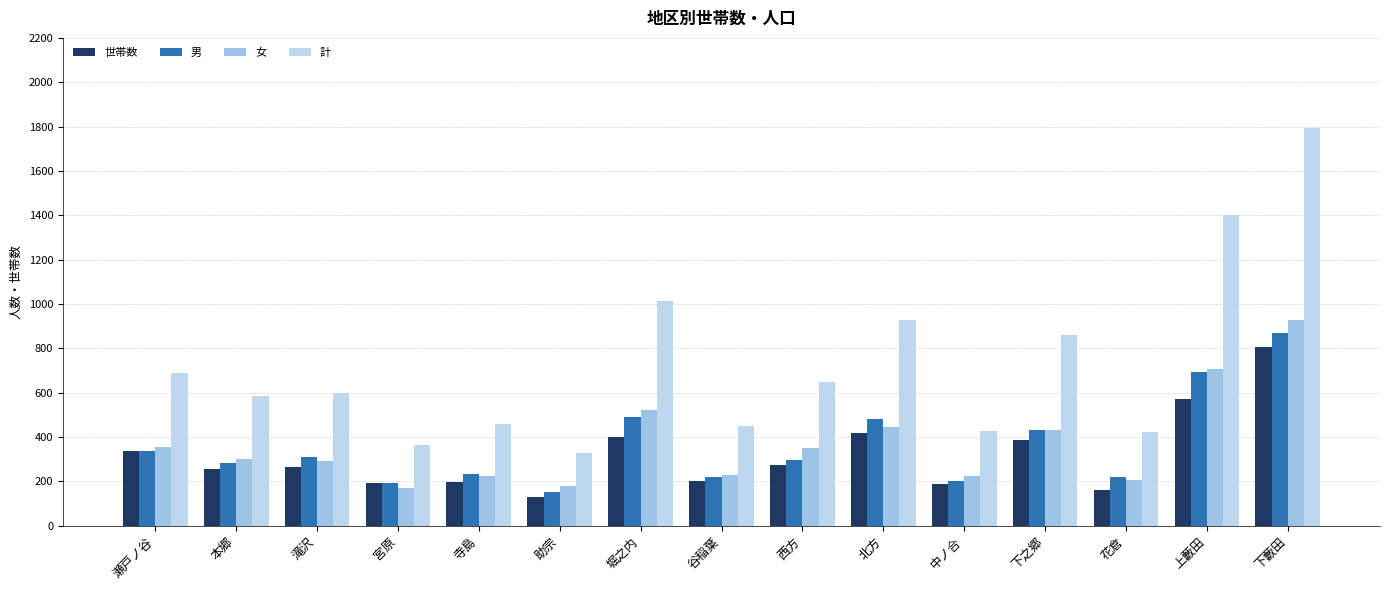

The 計 series shows 672 at 花倉. True or false?

False